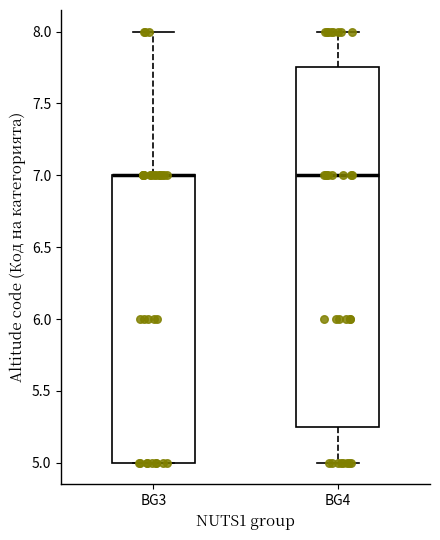

Reading left to right, transcribe this box plot: for each box, give where its median line is, the range the box spans, and where its two whiskers end, as read against the y-axis. The values are not printed on the chart, so give them approximately, as read against the axis.

BG3: median 7.00 (drawn on the box's upper edge), box 5.00 to 7.00, whiskers 5.00 to 8.00
BG4: median 7.00, box 5.25 to 7.75, whiskers 5.00 to 8.00